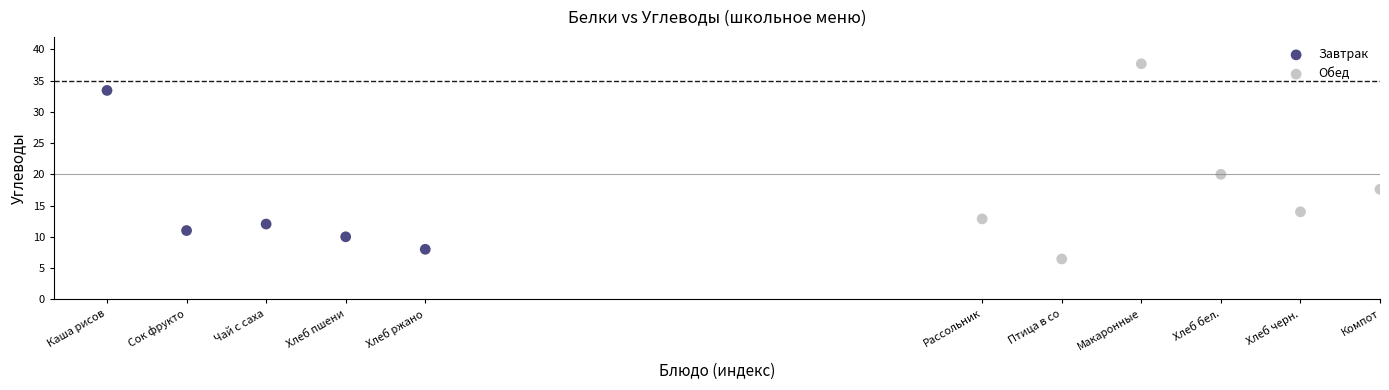

Which series contains the lowest Y value?

Обед